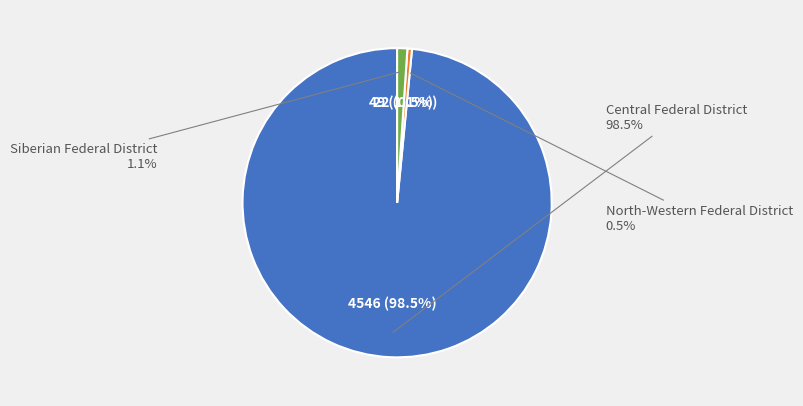

Which slice is the largest?

Central Federal District